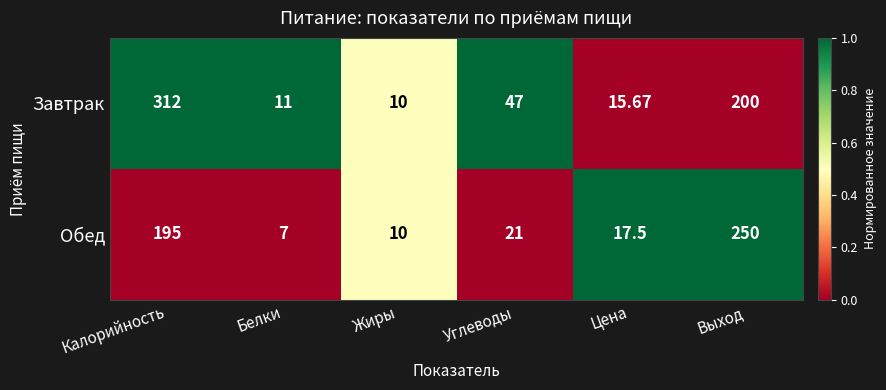

Where is Обед nearest to the value 128?

Калорийность